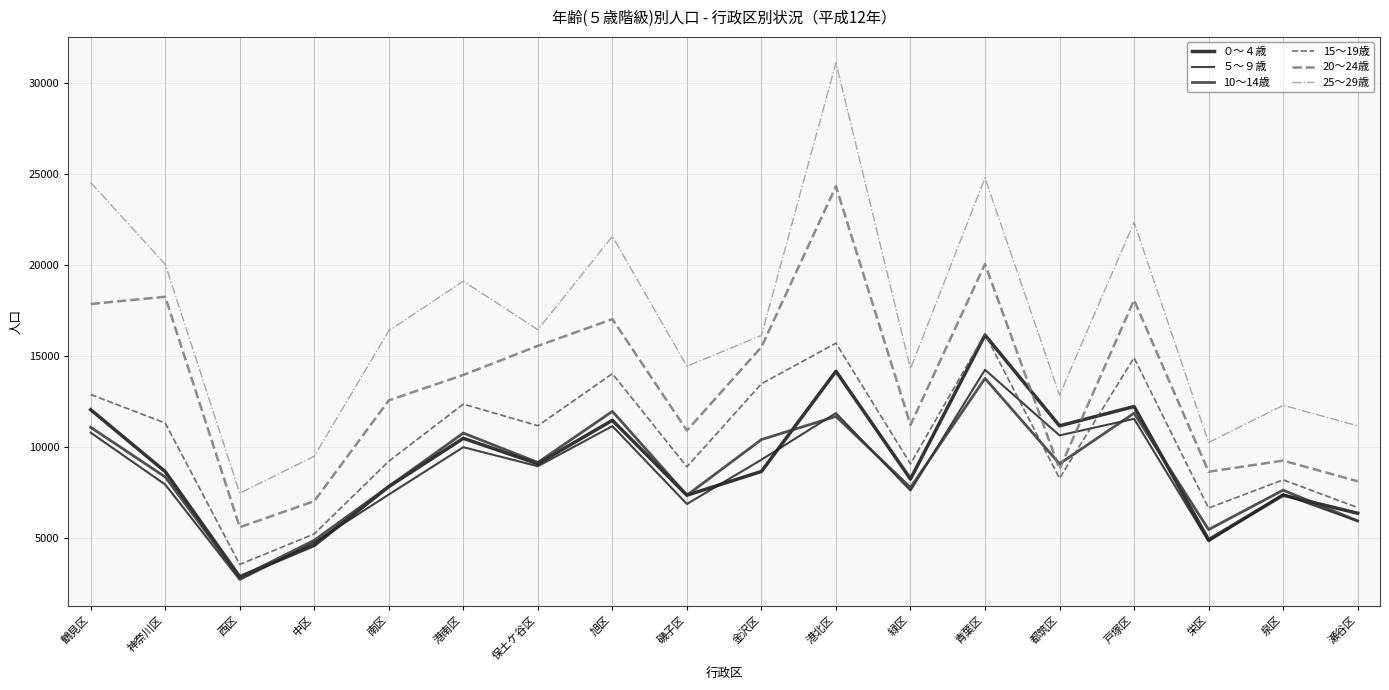

Which series has the widest spread of values?

25～29歳